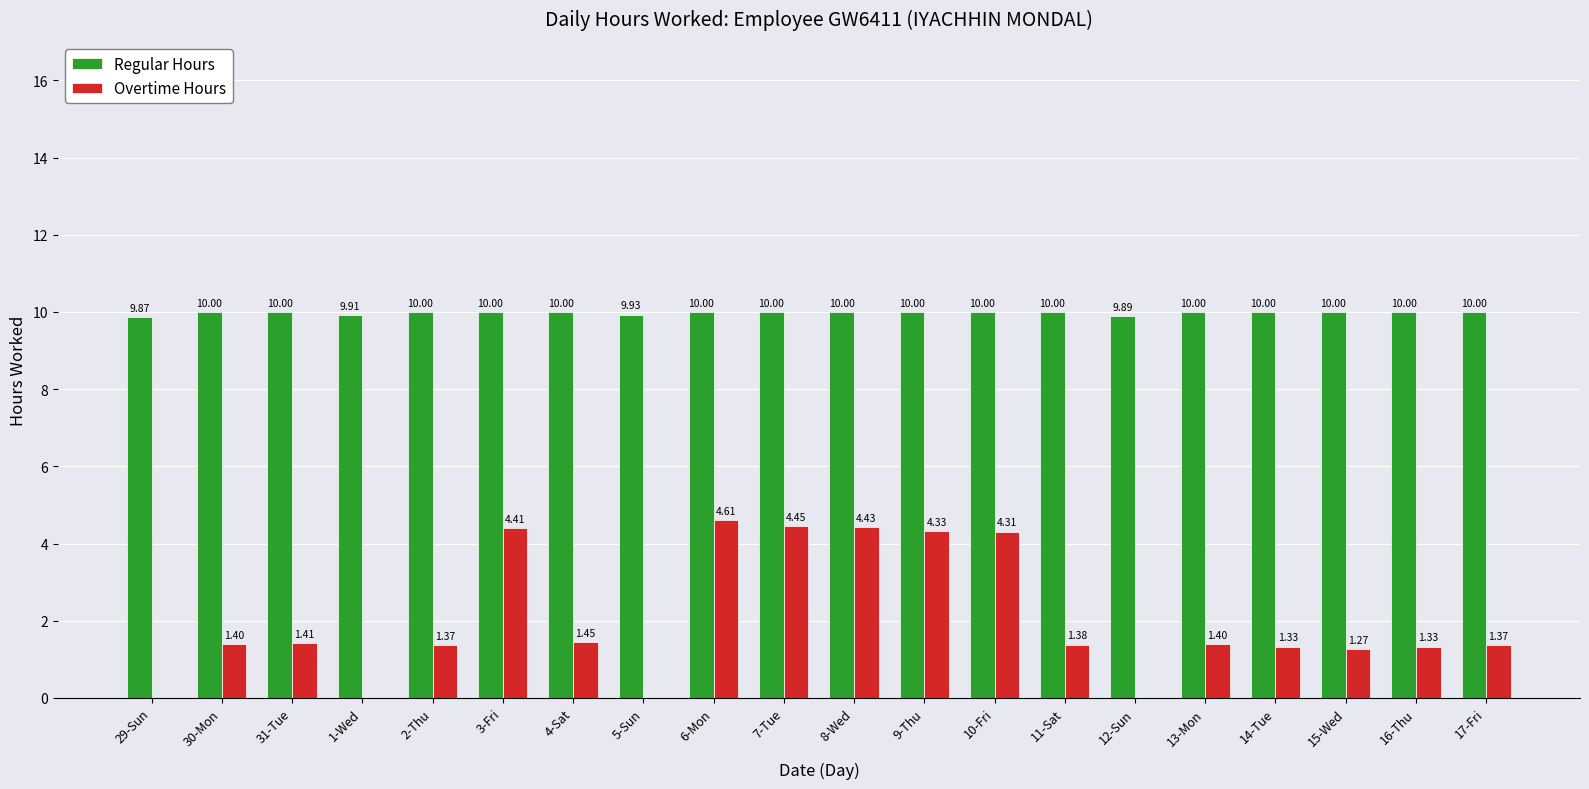

Are the bars grouped side by side (vs. stacked)?

Yes